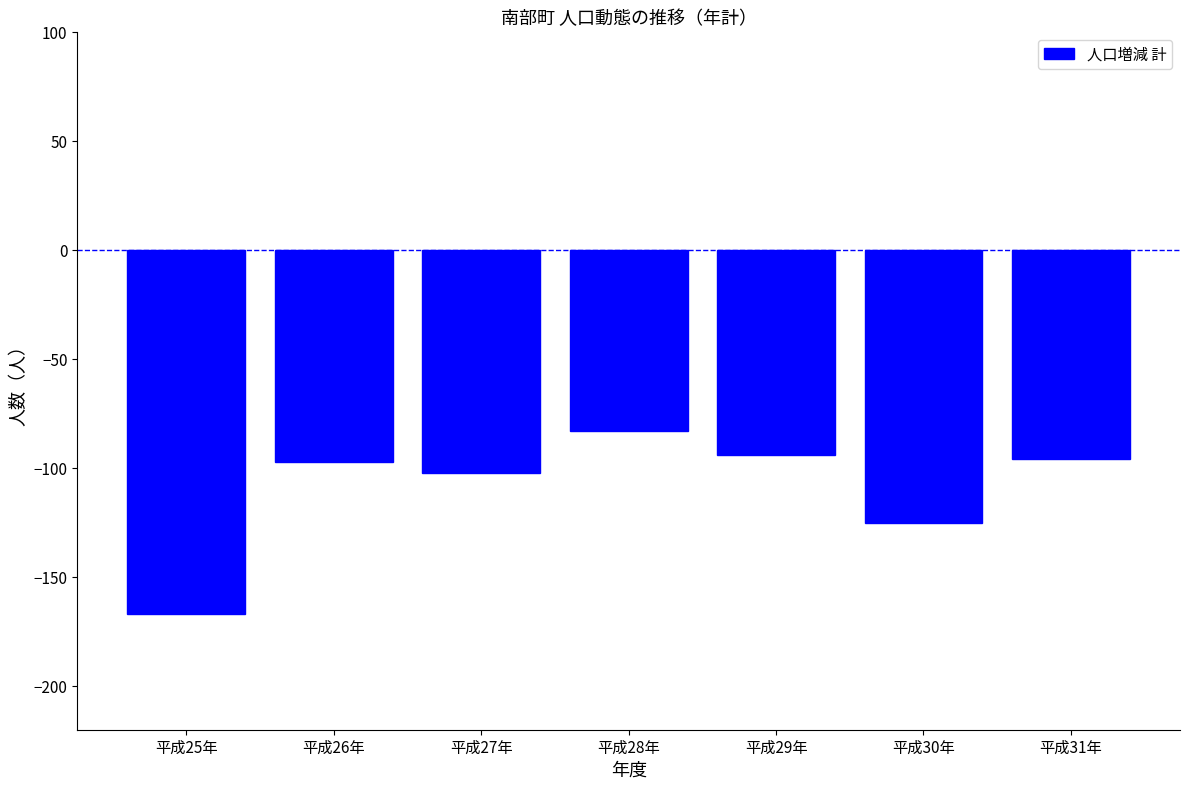

Which category has the highest value across all series?

平成28年